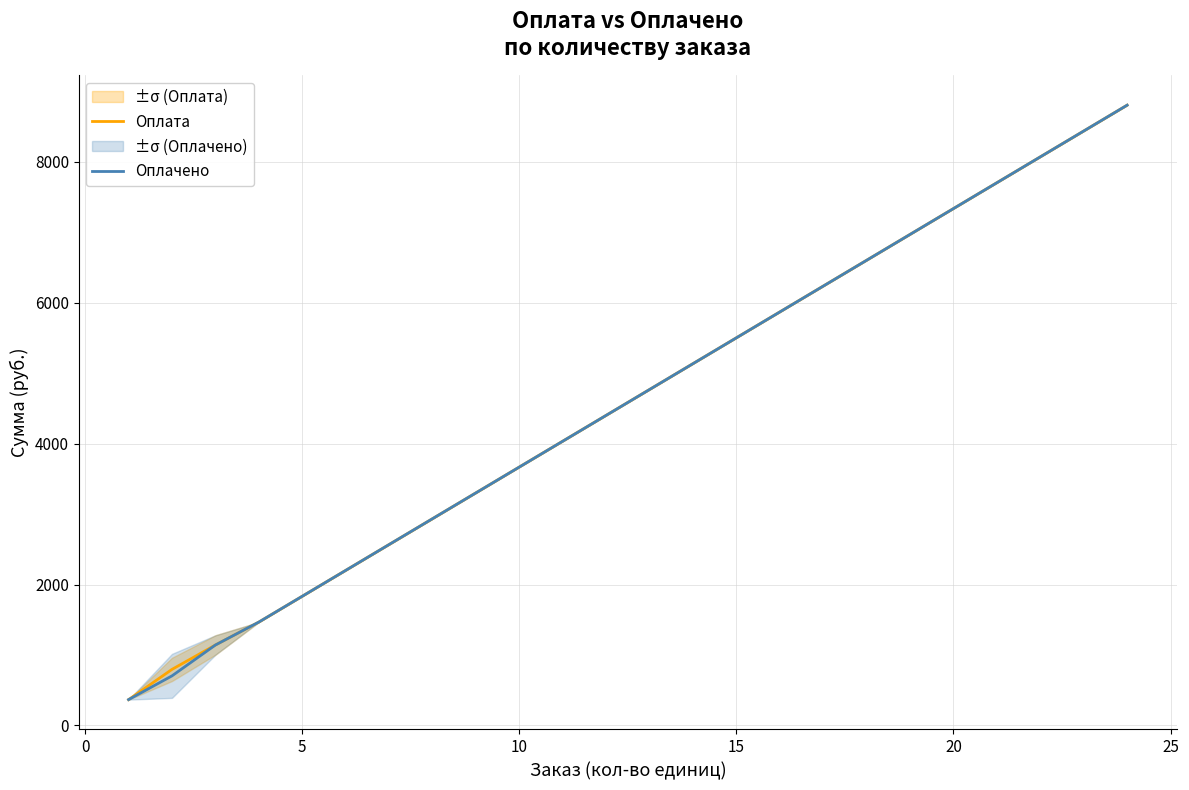

What is the difference between the maximum and minimum values in the Оплата series?

8433.3